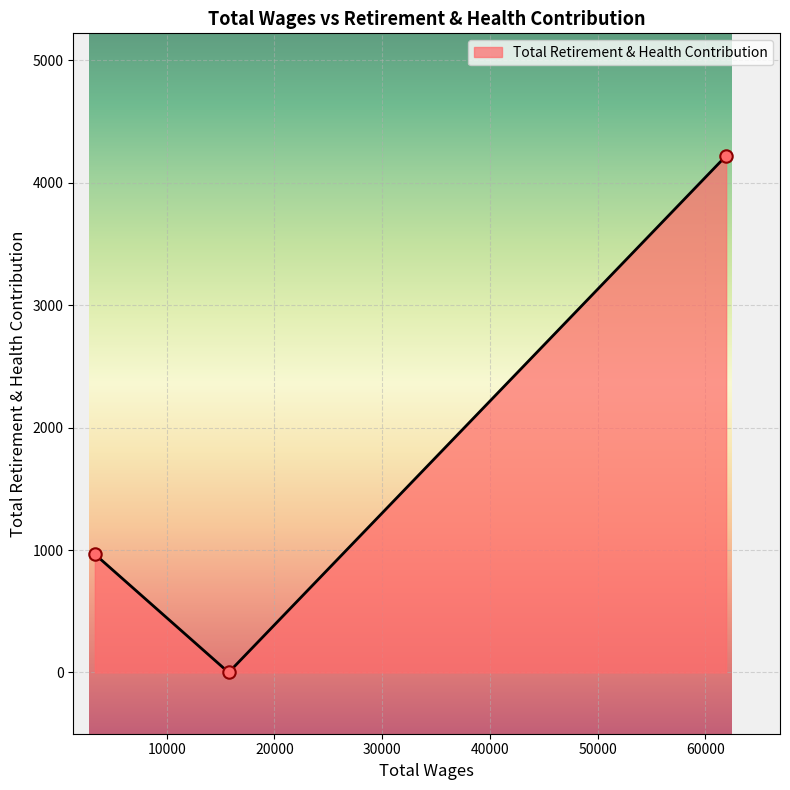

What is the difference between the maximum and minimum values?

4219